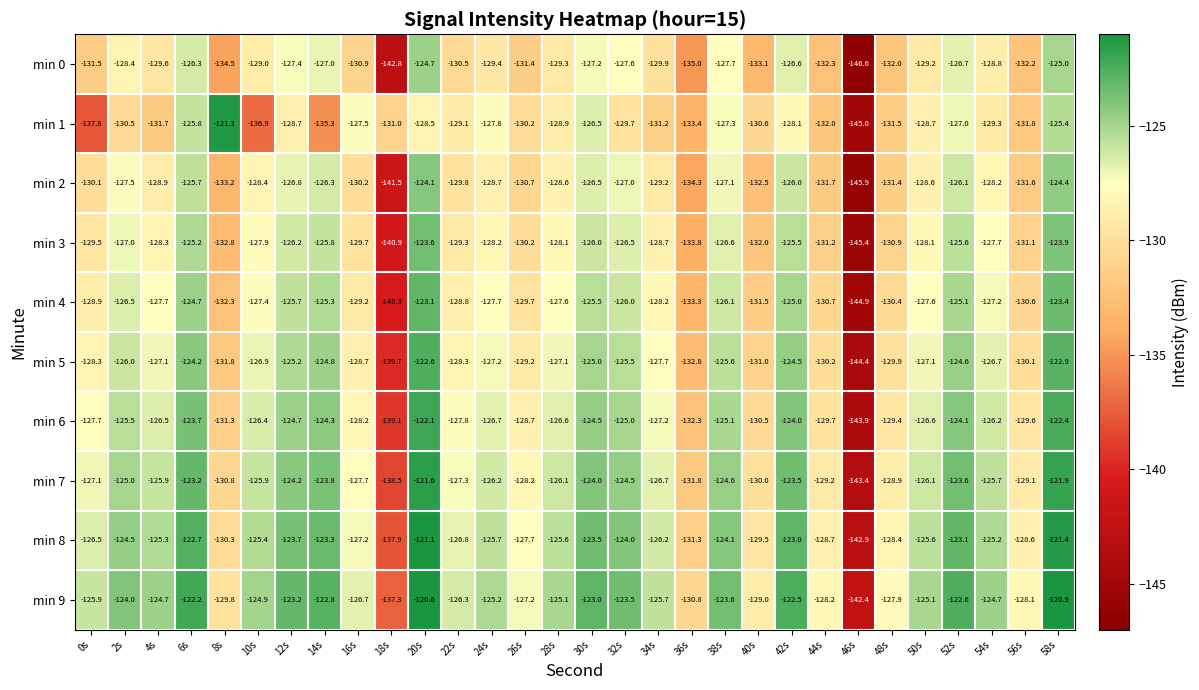

List the labels in order of min 0 value, largest first.

20s, 58s, 6s, 42s, 52s, 14s, 30s, 12s, 32s, 38s, 2s, 54s, 10s, 50s, 28s, 24s, 4s, 34s, 22s, 16s, 26s, 0s, 48s, 56s, 44s, 40s, 8s, 36s, 18s, 46s